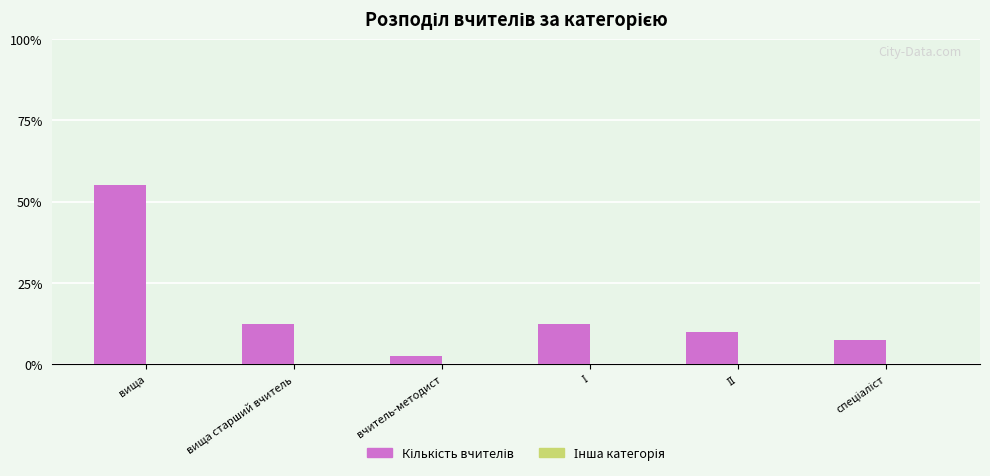

What is the label of the 1st bar from the left?

вища